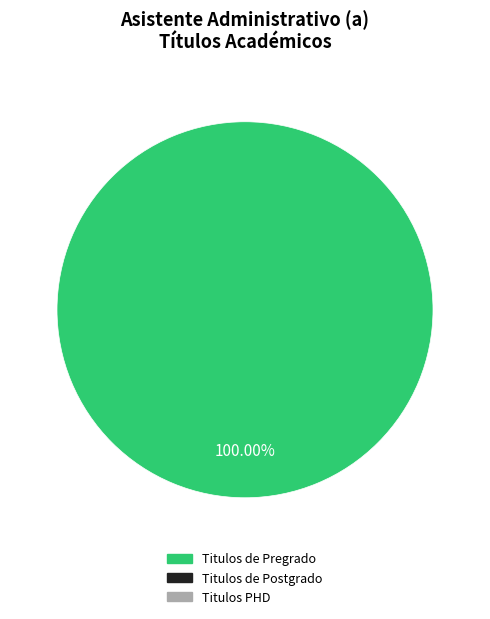

Is there a majority slice in this chart?

Yes